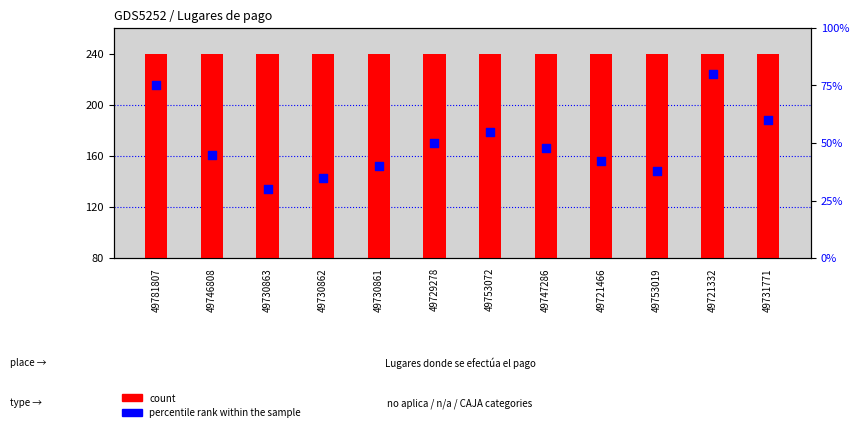

Which series contains the lowest Y value?

percentile rank within the sample